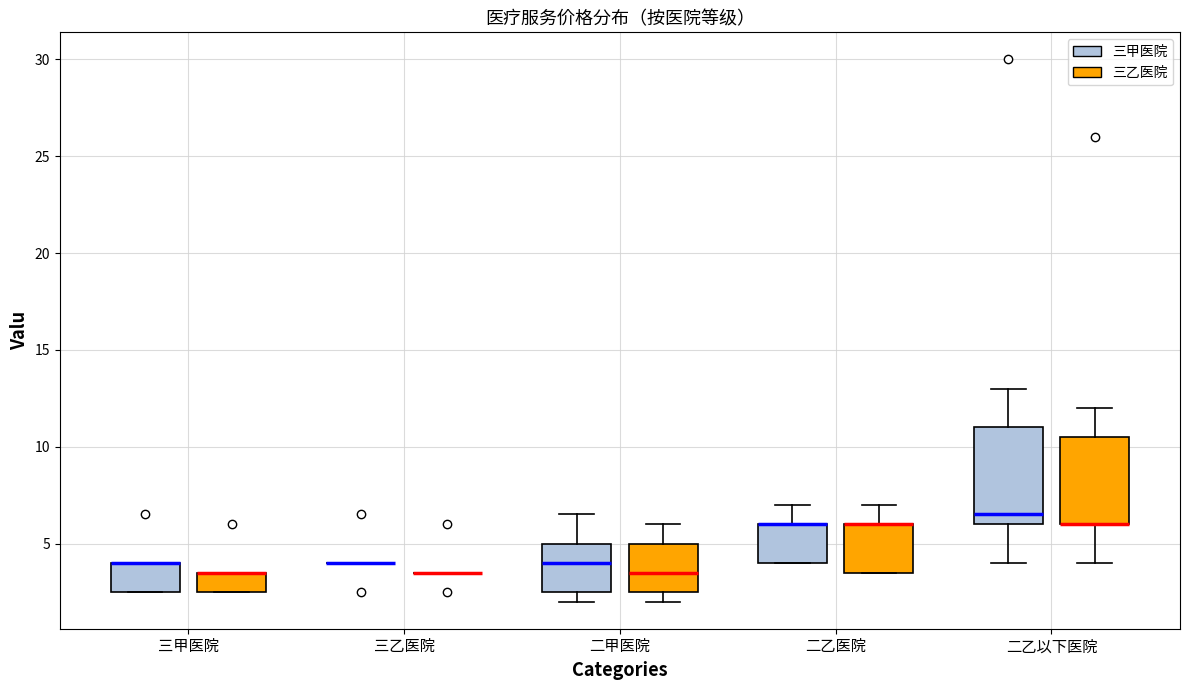

Comparing the boxes themselves (not the whiskers), which one is the tallest?

二乙以下医院 (三甲医院)